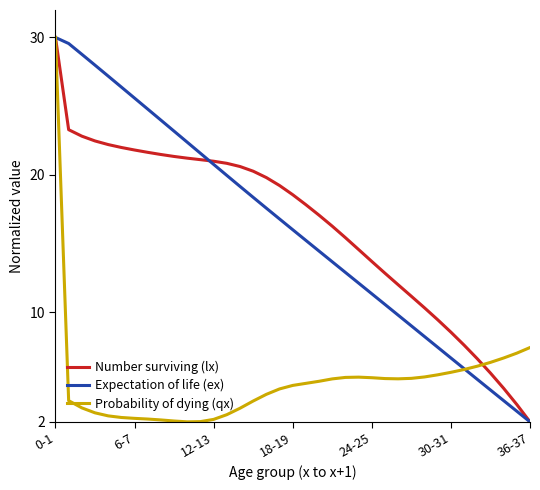

What is the minimum value for Number surviving (lx)?

2.0